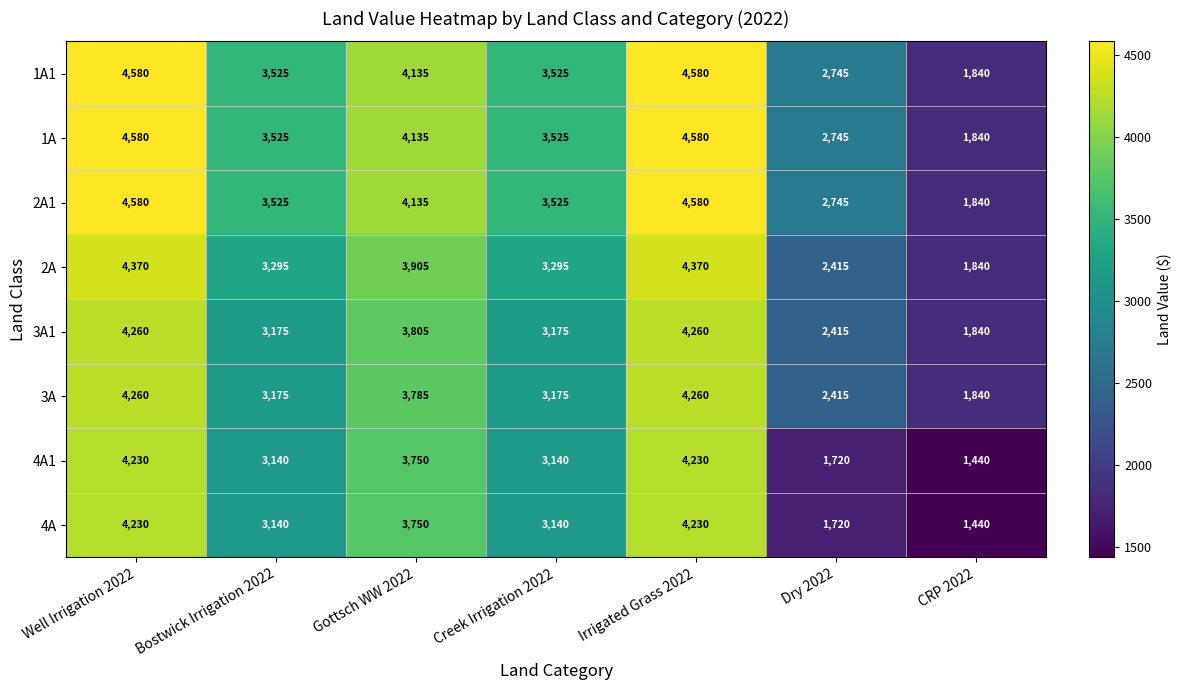

What is the sum of all 4A1 values?

21650